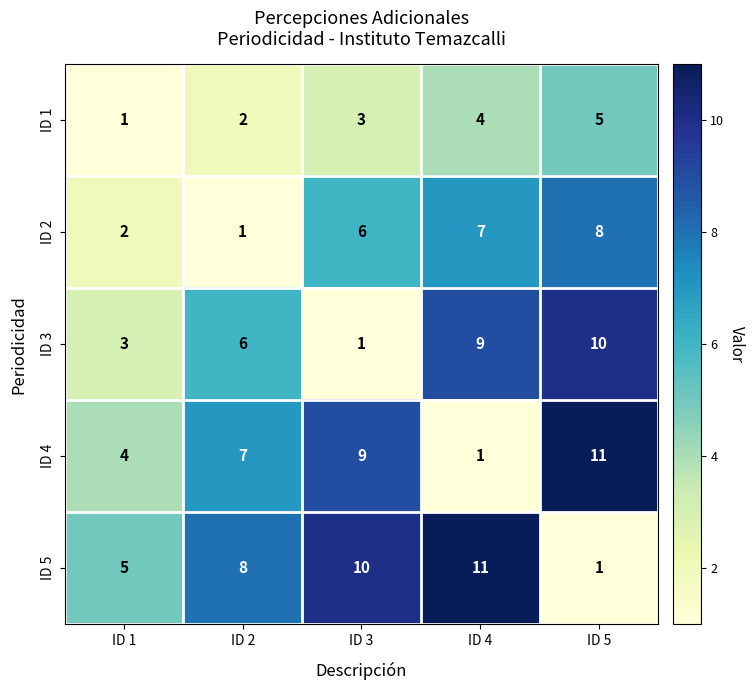

What is the maximum value for ID 4?

11